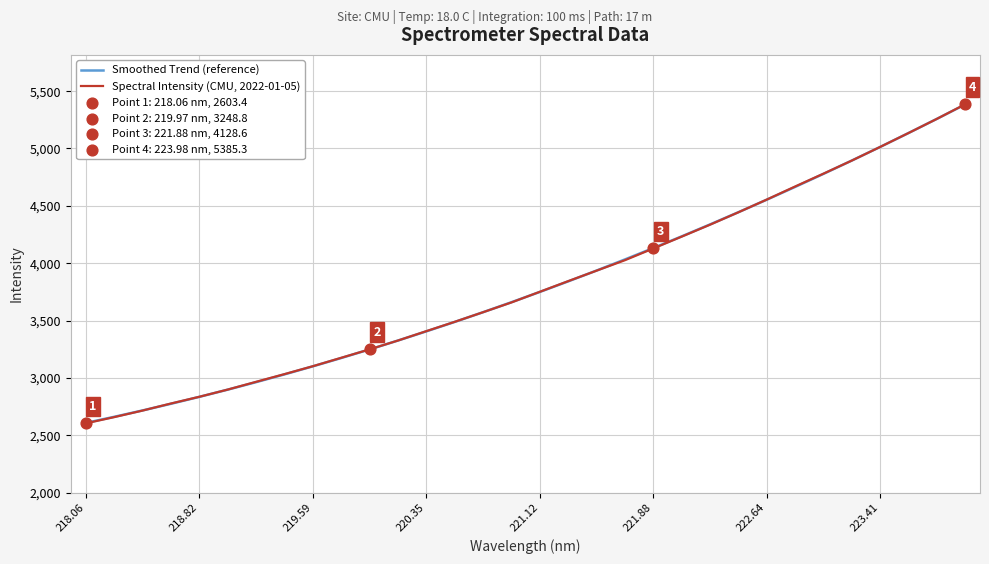

Rank the series by their maximum value, from lowest to highest.

Smoothed Trend (reference), Spectral Intensity (CMU, 2022-01-05)